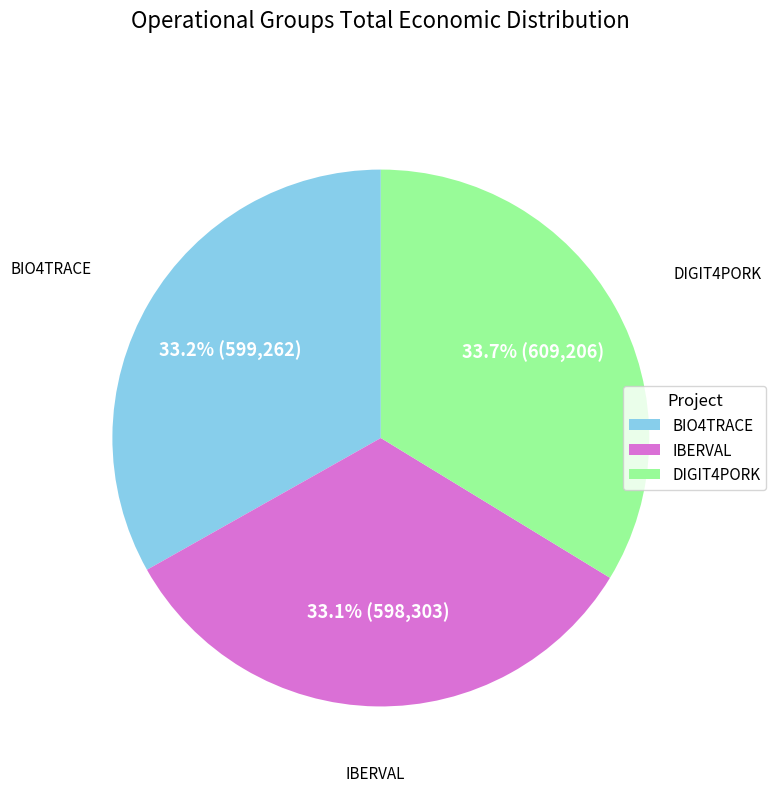

Count the number of slices in the pie.

3